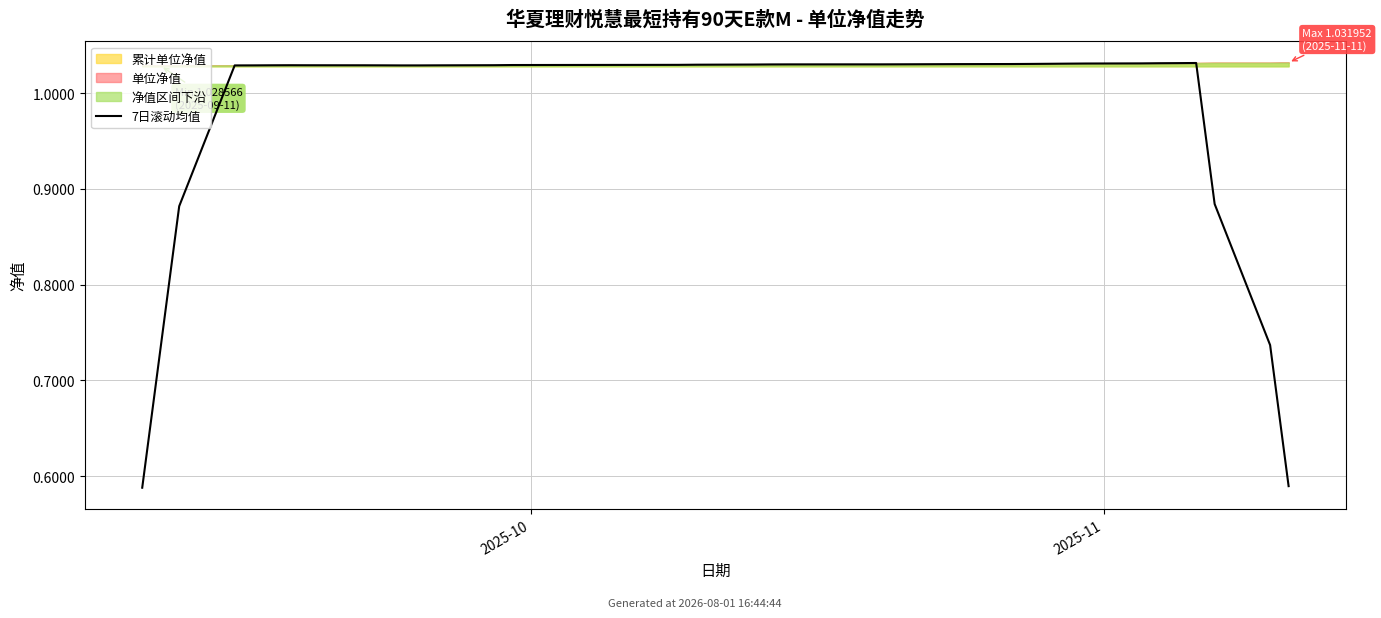

What is the sum of all values?

38.4